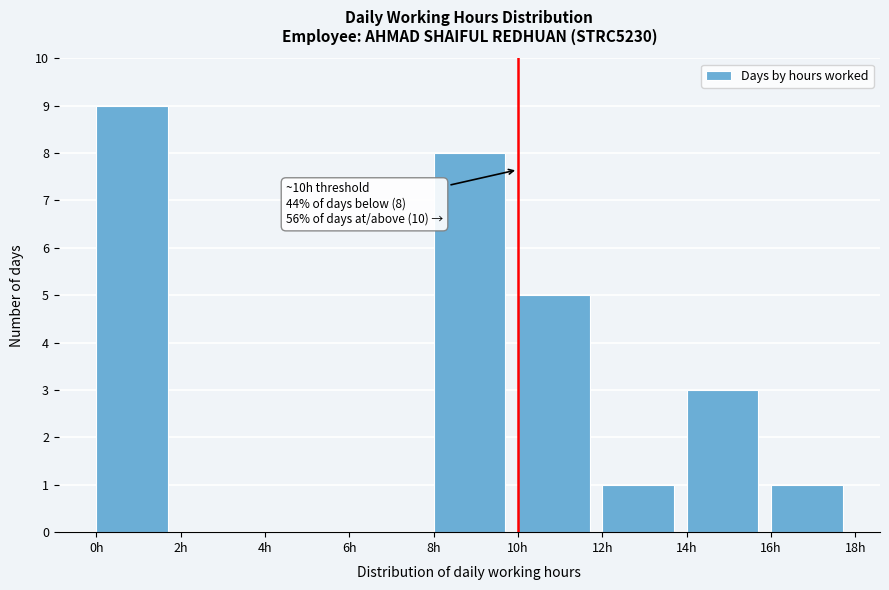

Which range on the x-axis has the tallest bar?

0 to 2